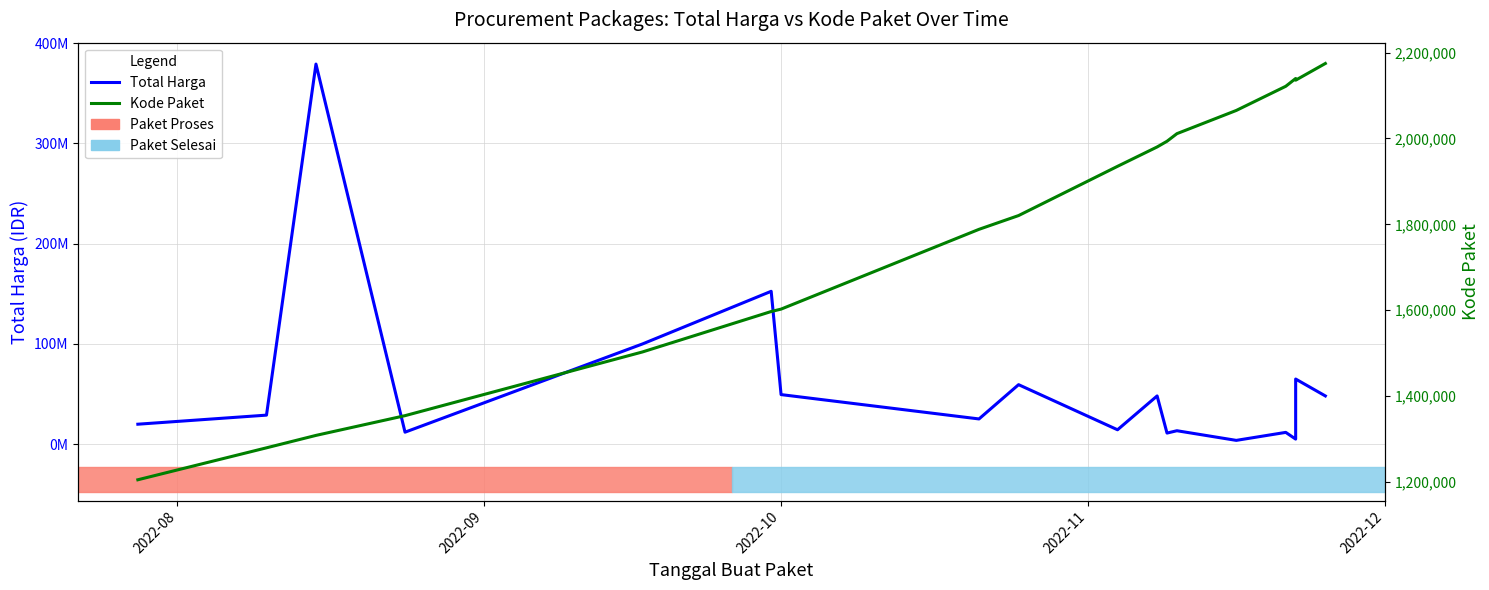

Does the chart have visible grid lines?

Yes